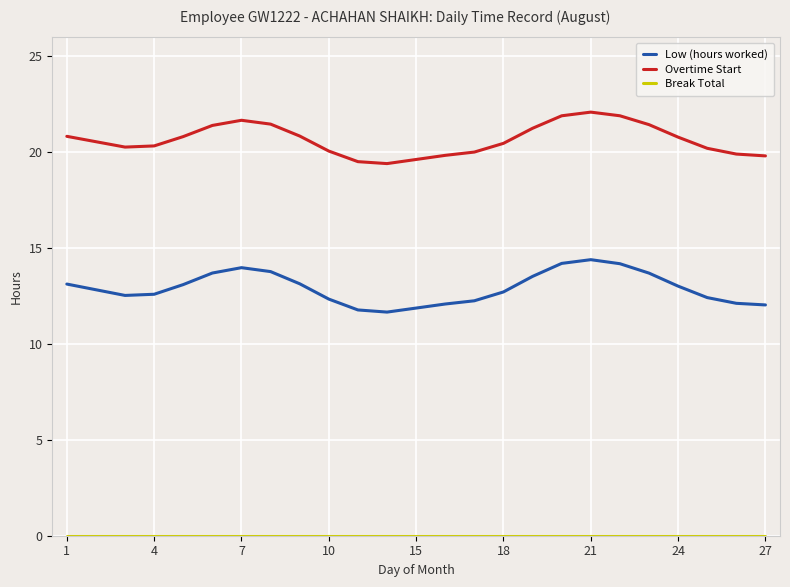

True or false: Low (hours worked) and Overtime Start intersect in this chart.

False